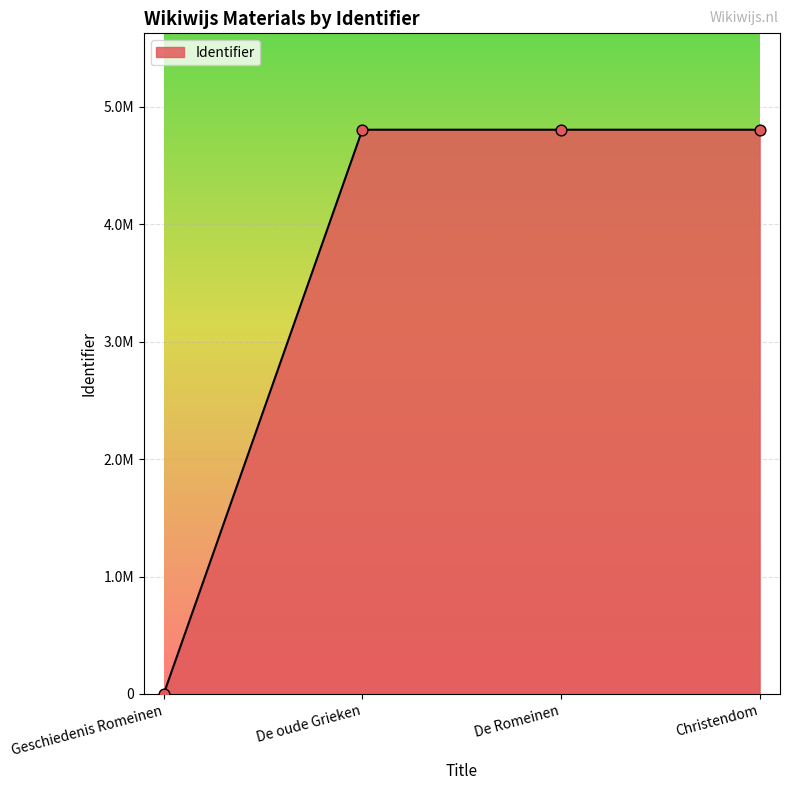

What is the ratio of the value at De oude Grieken to the value at Christendom?

1.0